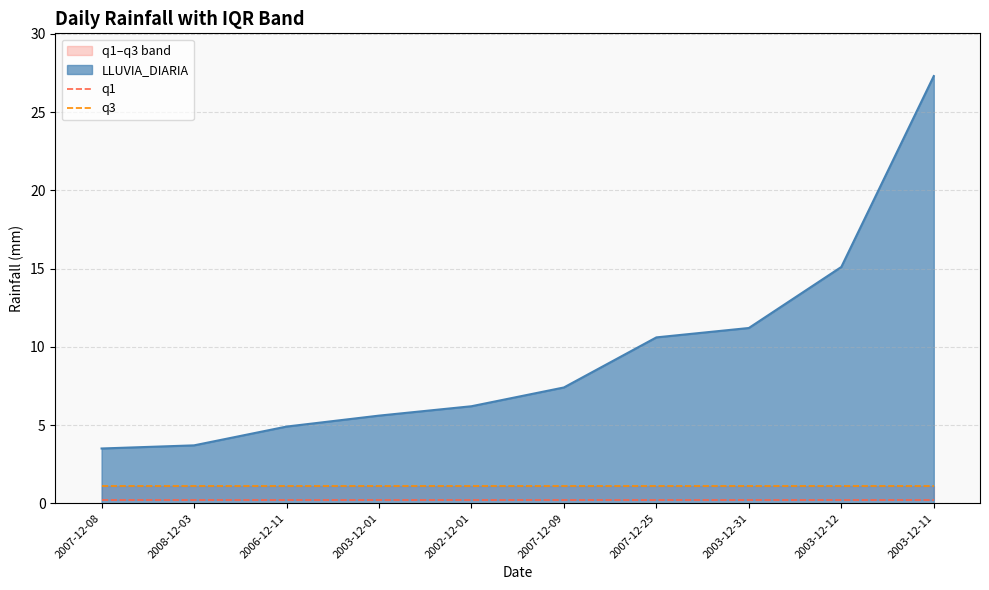

True or false: q1 has more than 1 interior local peaks.

False